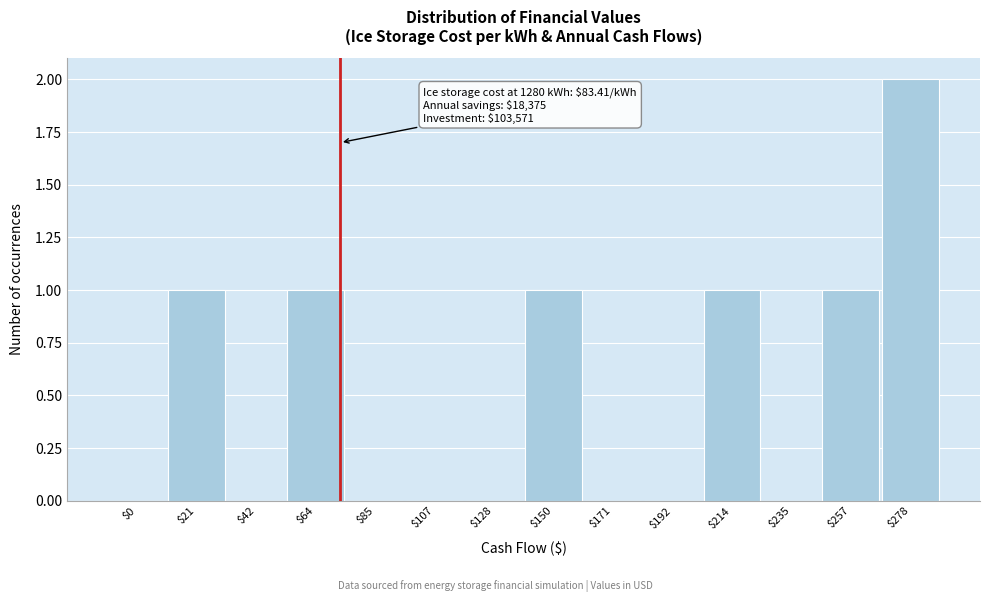

The value at $278 is 3. True or false?

False